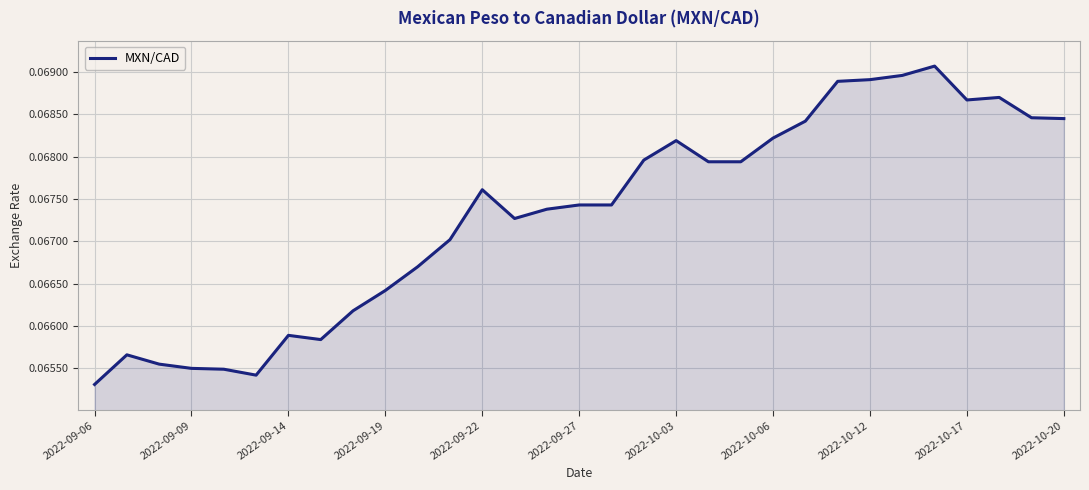

What is the value of the 19th point from the left?

0.1